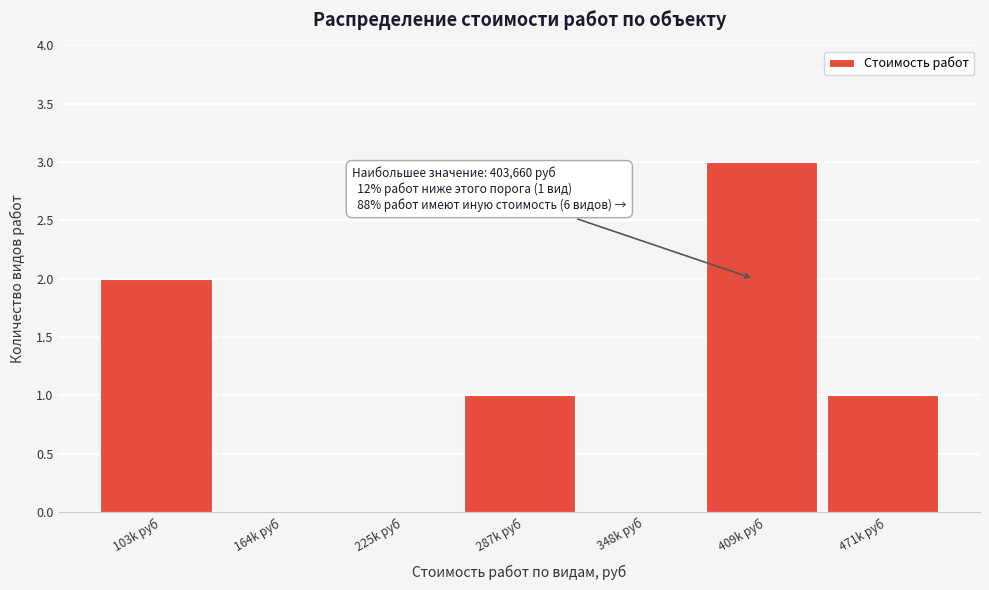

Reading left to right, transcribe all the data shown in this chart.

103k руб=2	164k руб=0	225k руб=0	287k руб=1	348k руб=0	409k руб=3	471k руб=1